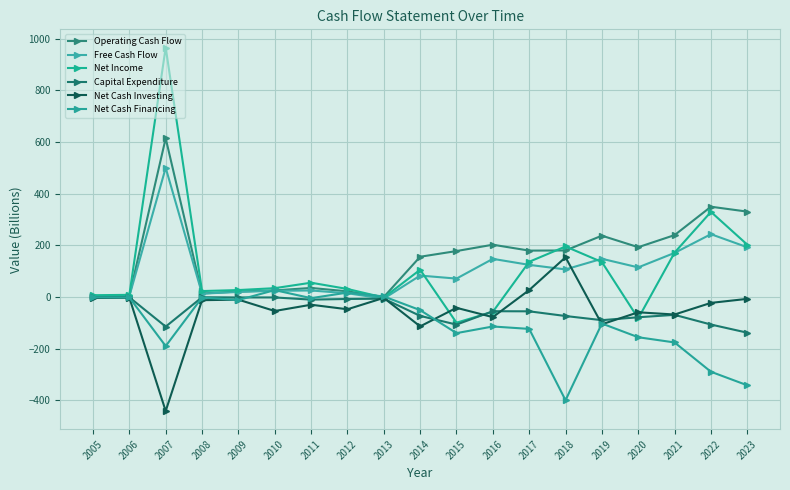

The value of Capital Expenditure at 2013 is -8.4. True or false?

False